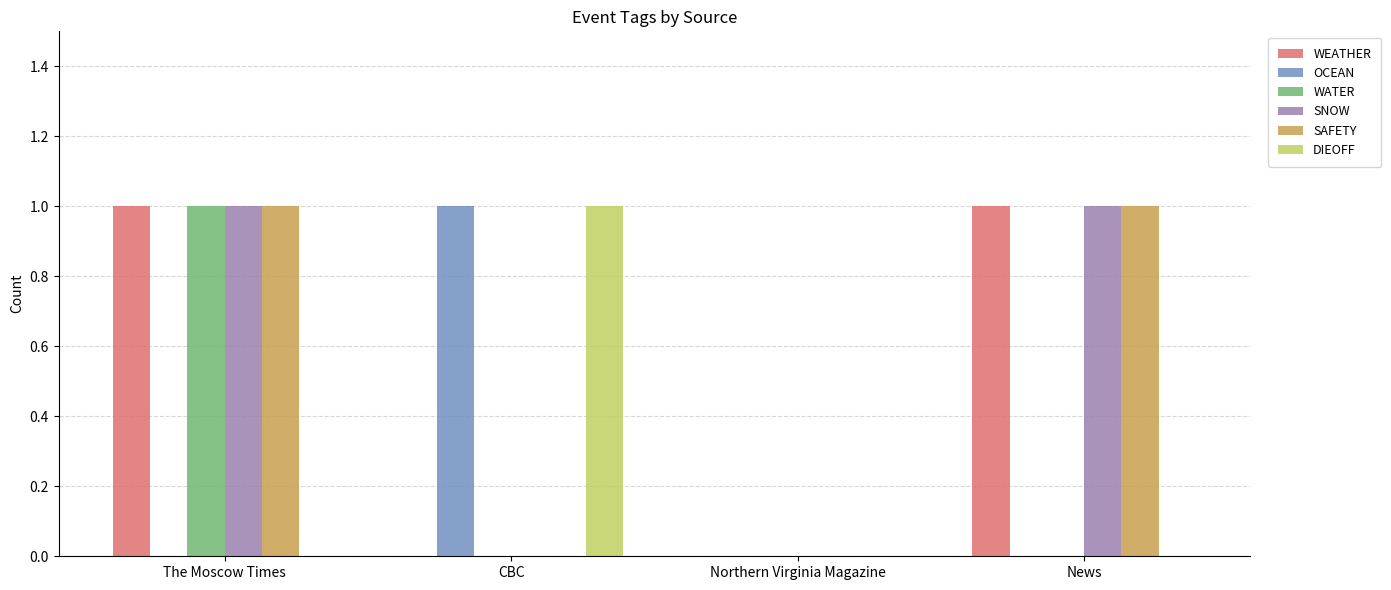

What is the spread (max minus min) of values at CBC?

1